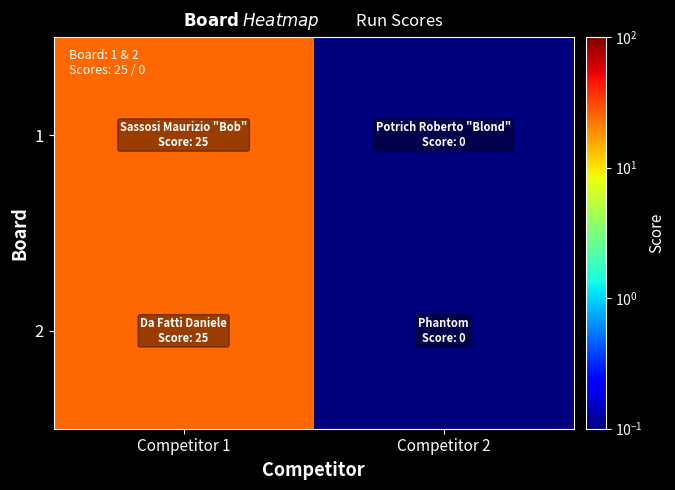

Reading left to right, transcribe all the data shown in this chart.

1: Competitor 1=25.0	Competitor 2=0.1
2: Competitor 1=25.0	Competitor 2=0.1